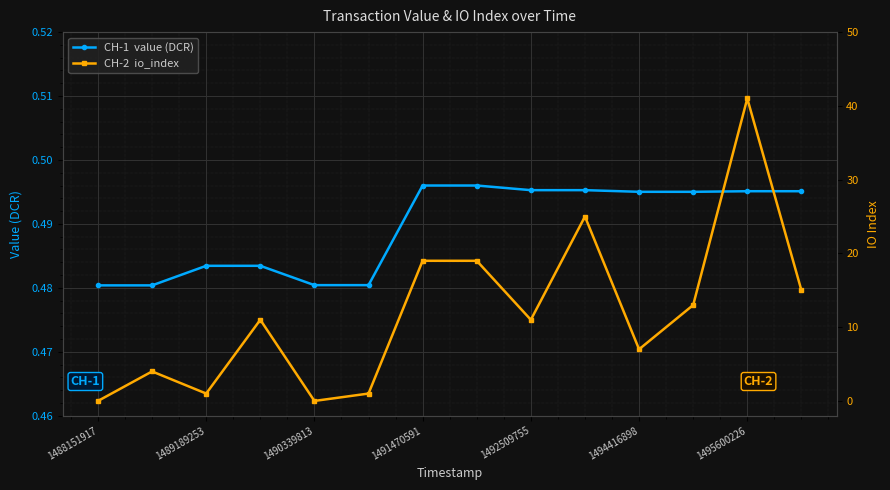

How many categories are shown in the chart?

14